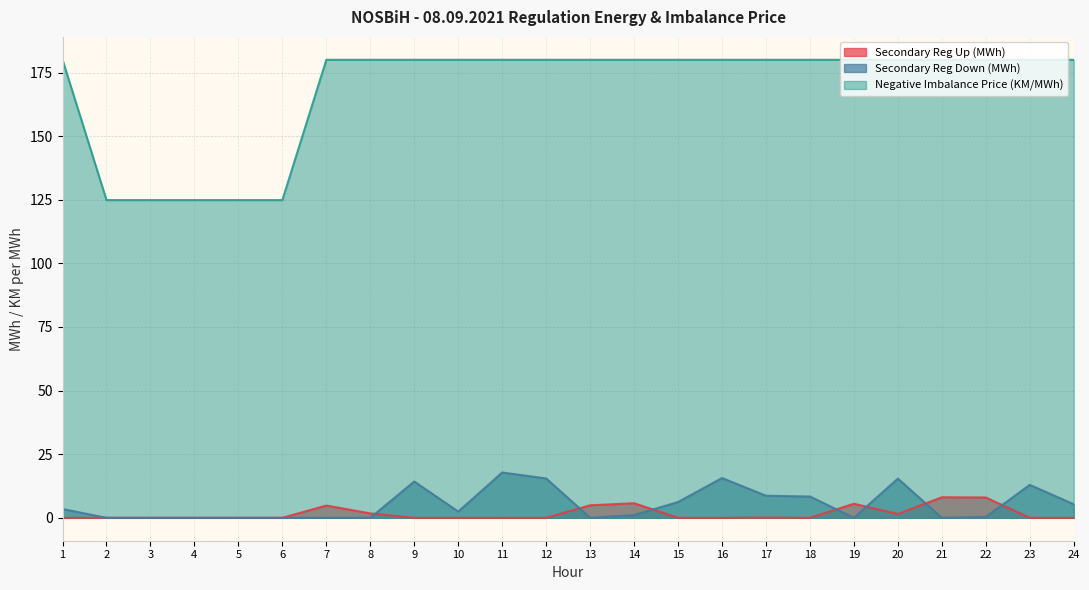

How many values in the Secondary Reg Up (MWh) series exceed 0?

9